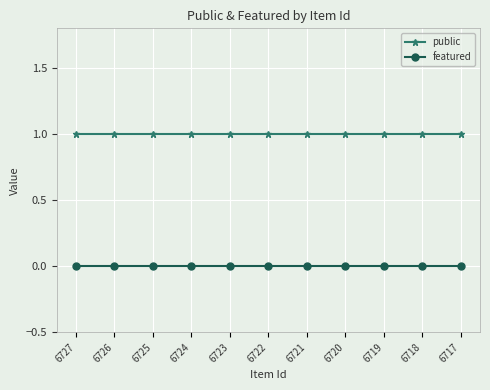

Which series has the largest total across all categories?

public